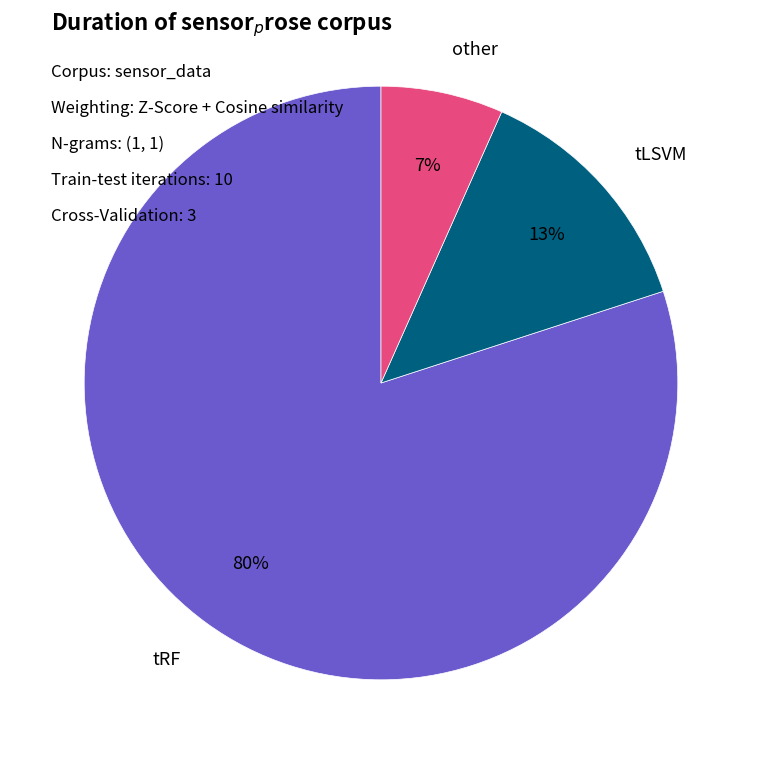

Does any single category account for the majority?

Yes